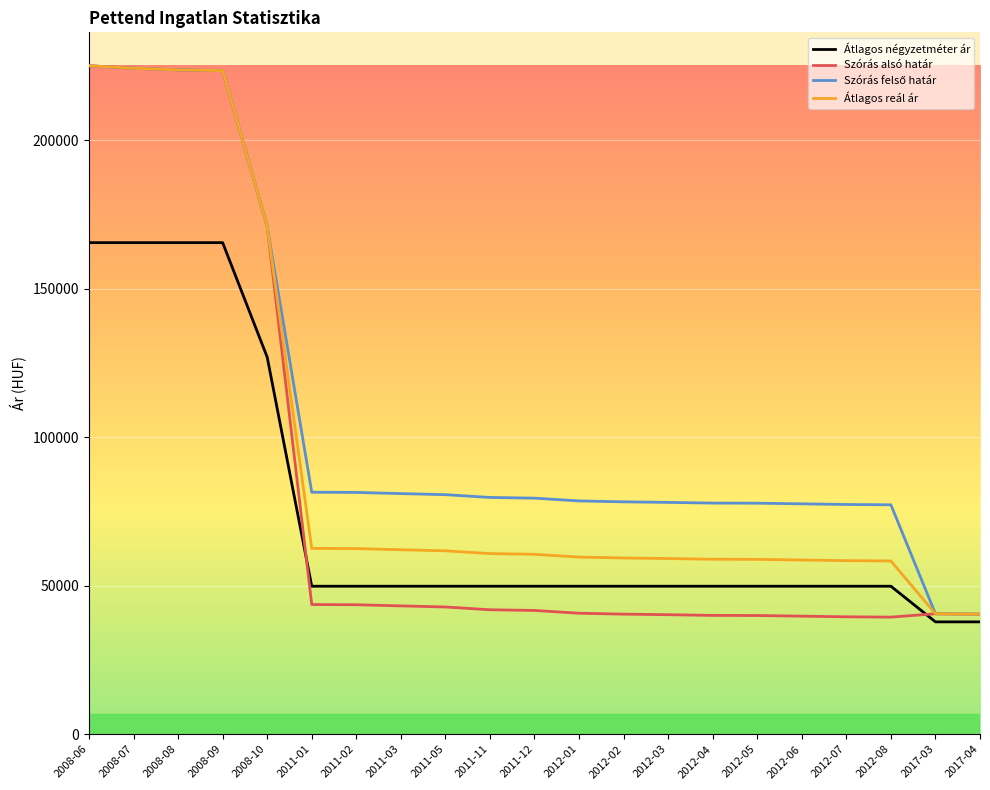

Where is Átlagos négyzetméter ár nearest to the value 101696?

2008-10